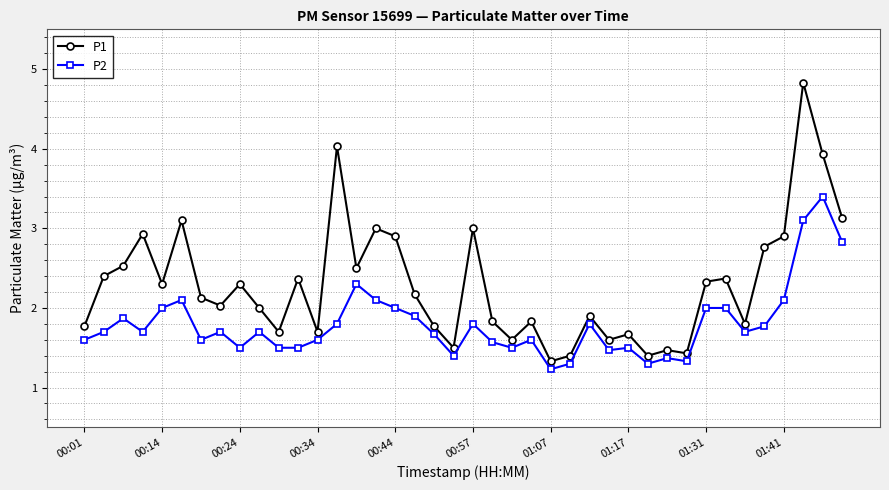

True or false: P2 has more than 1 interior local peaks.

True